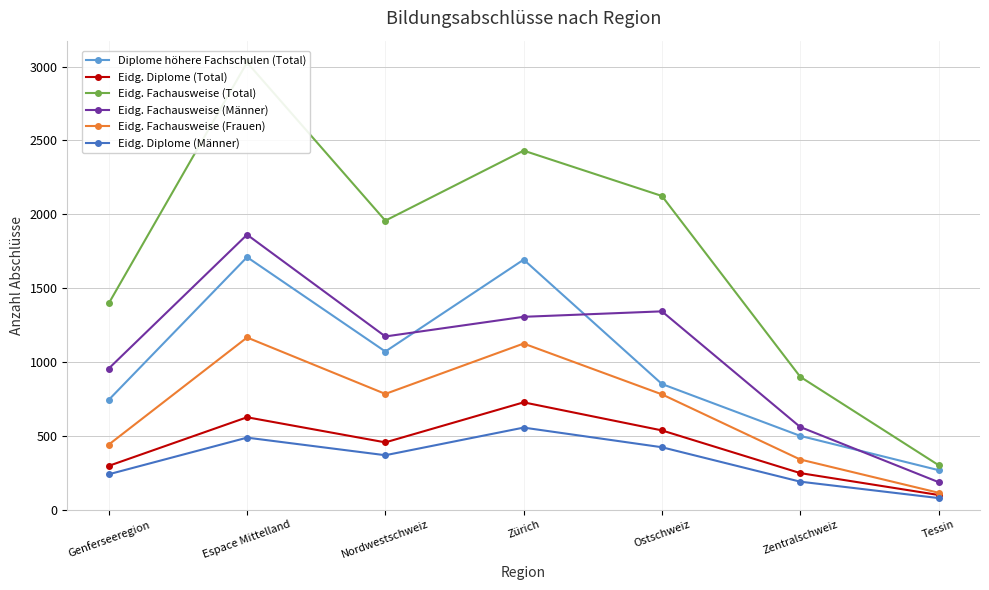

At how many categories does at least one series exceed 2217?

2